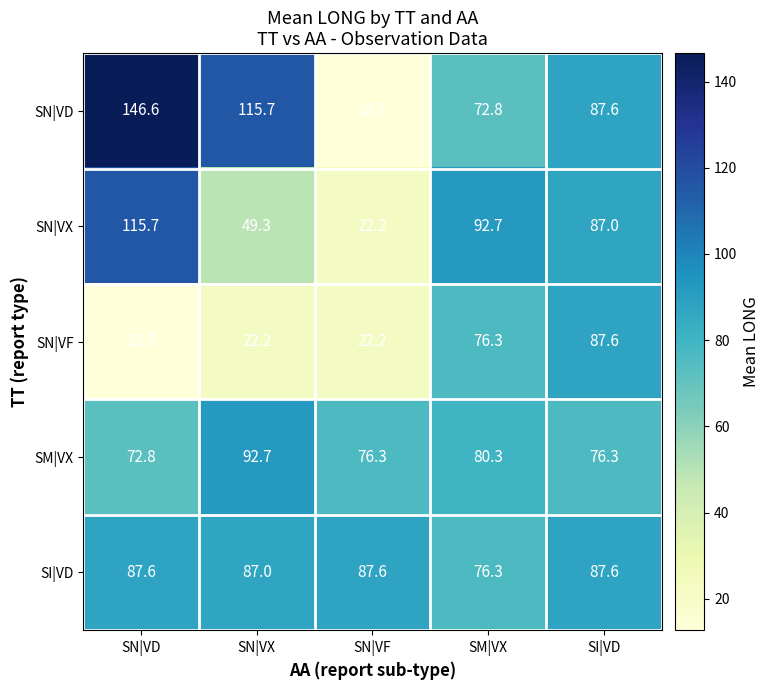

What is the spread (max minus min) of values at SI|VD?

11.3